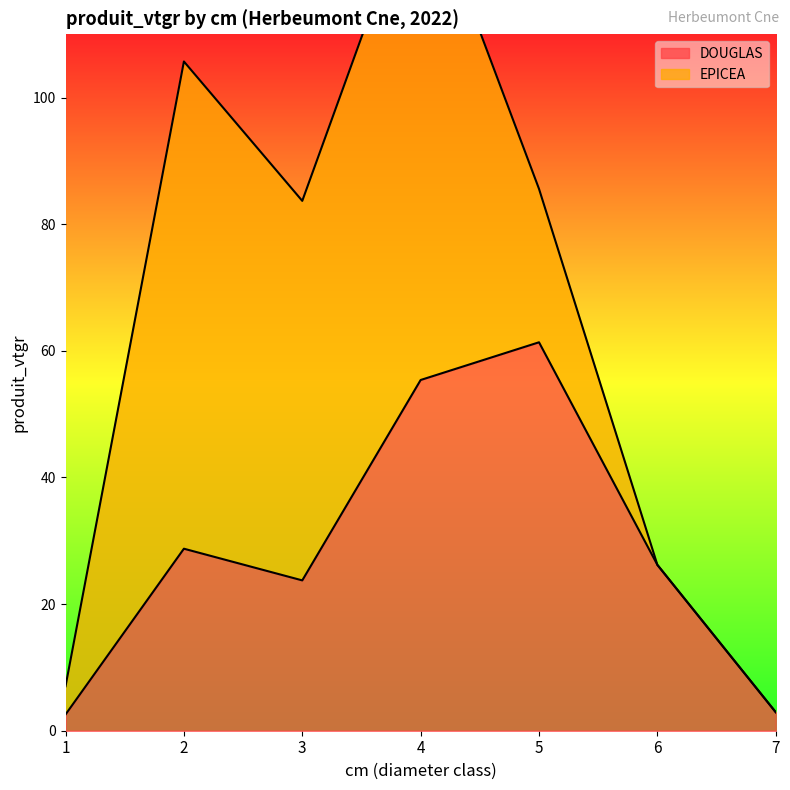

Does the chart display data point markers on the line(s)?

No